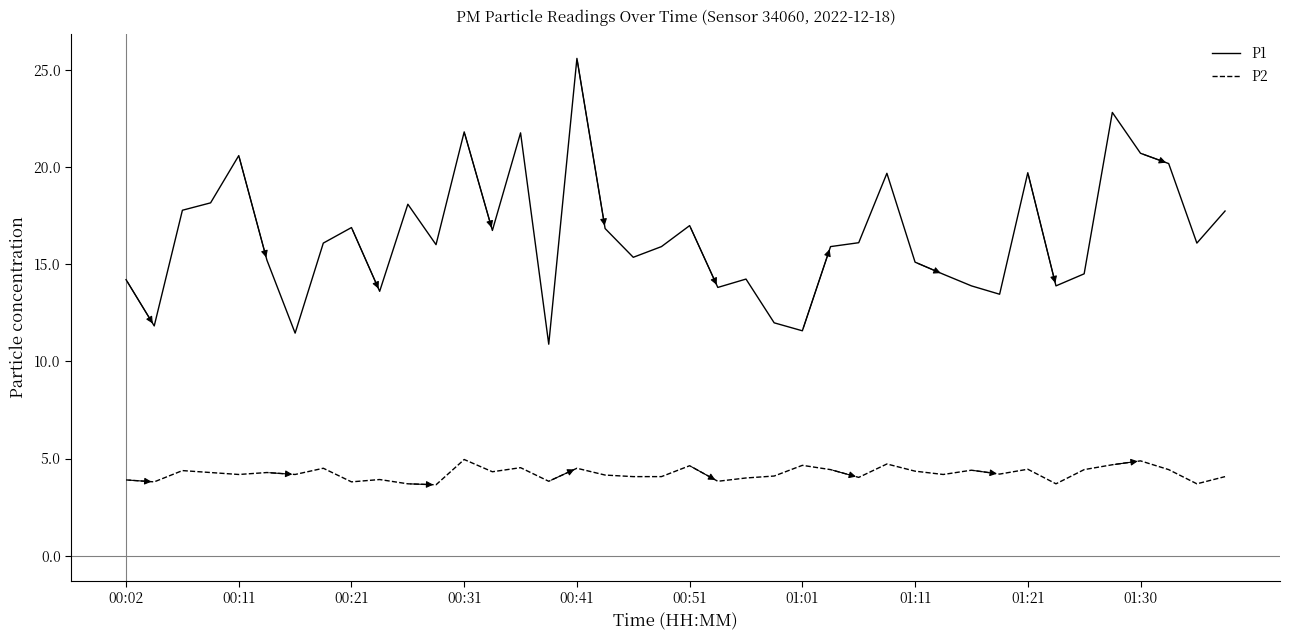

Which series has the widest spread of values?

P1